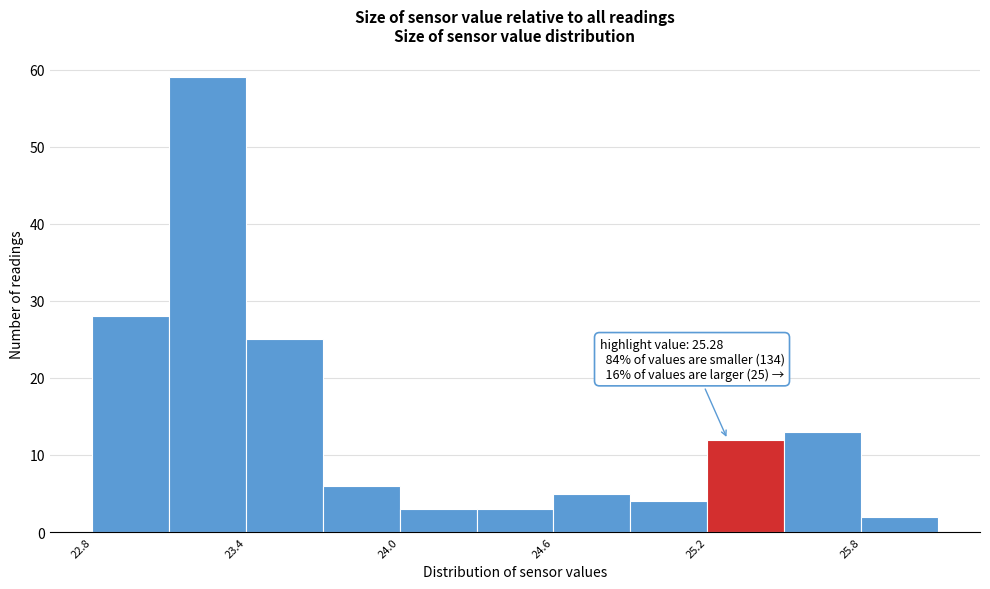

Around what value on the x-axis is the tallest bar? Give the approximate position of its centre, as read against the axis.

23.3